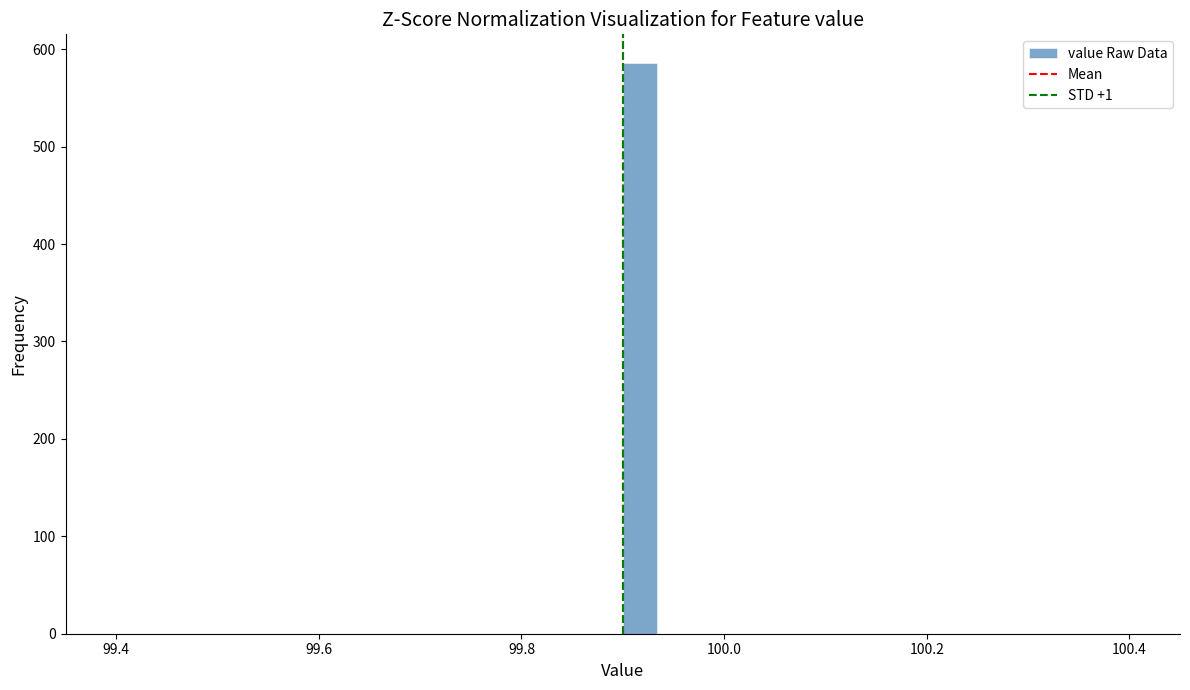

Read against the x-axis, roughly where is the centre of the tallest bar?

99.92